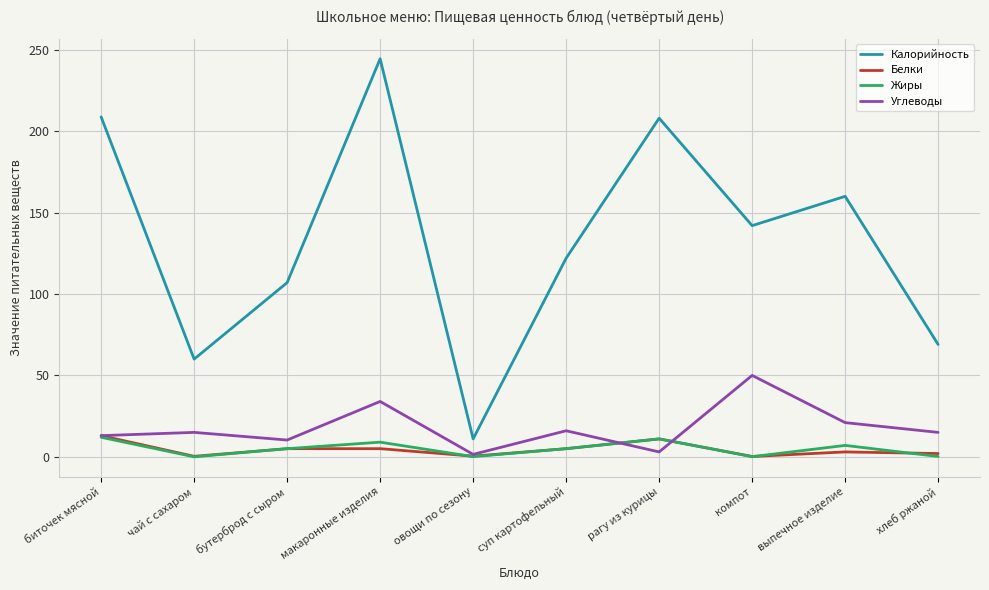

True or false: Углеводы and Белки intersect in this chart.

True